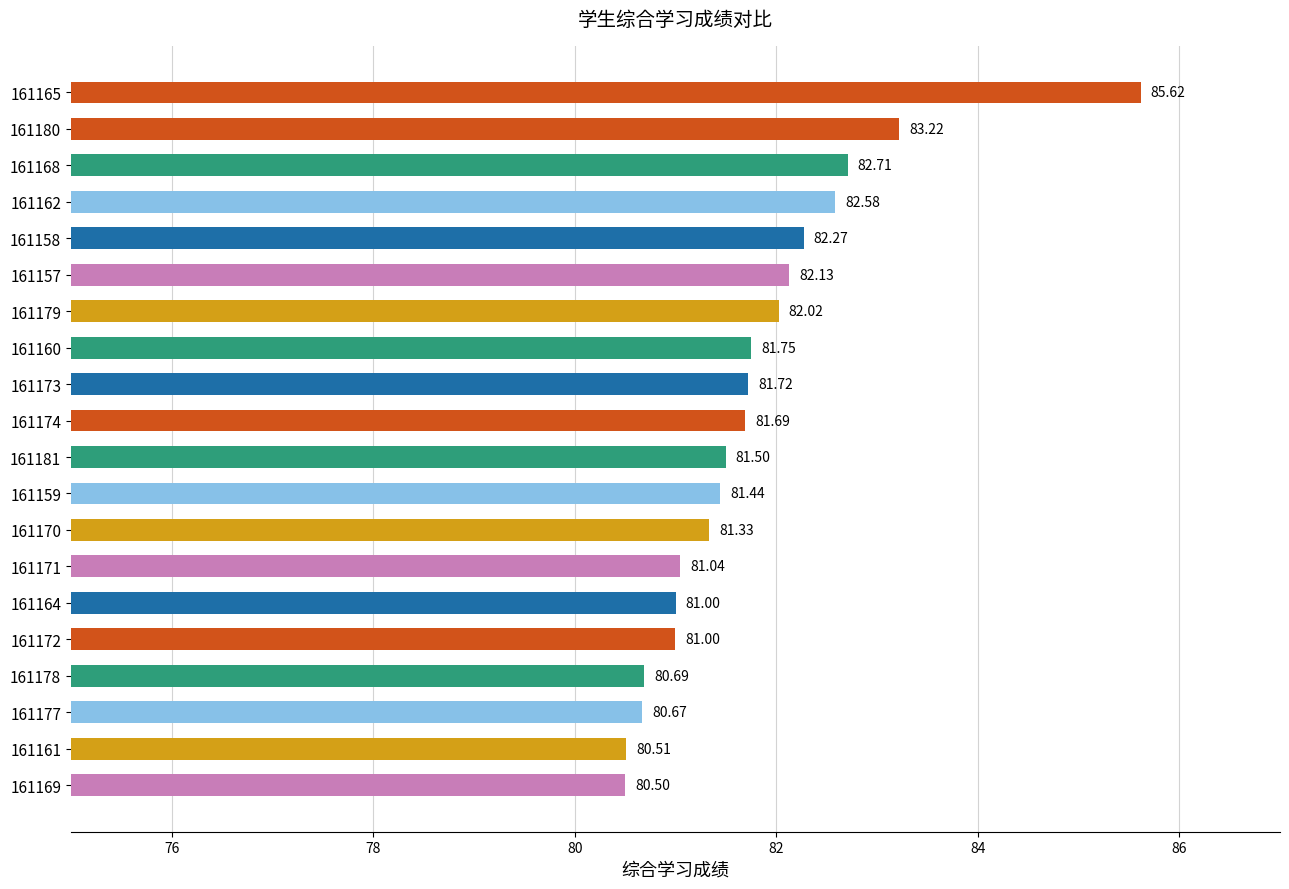

What is the difference between the second highest and minimum values?

2.7